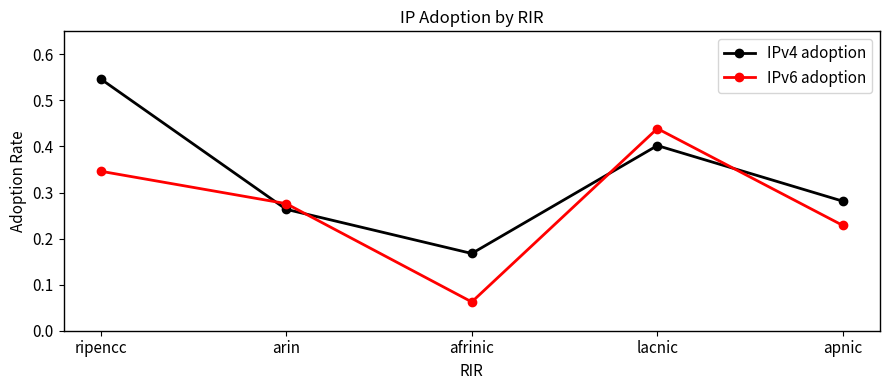

Does the chart have visible grid lines?

No